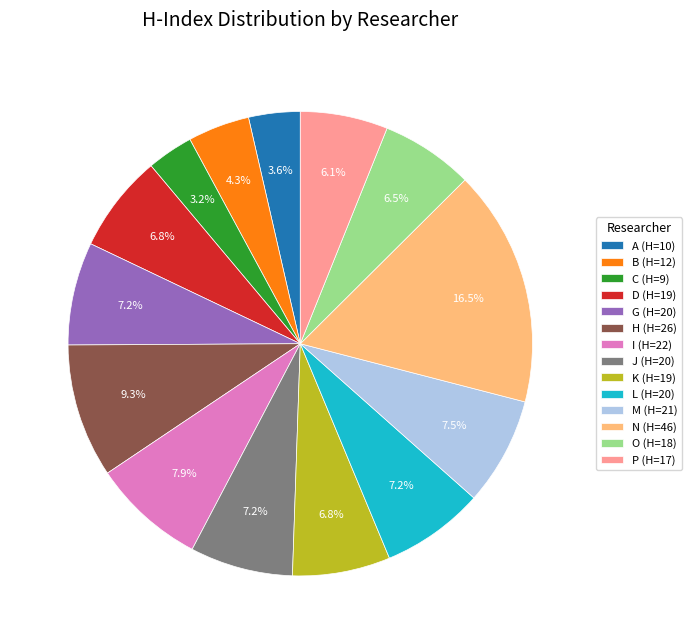

Approximately how many times larger is the value at B (H=12) compared to I (H=22)?

0.5